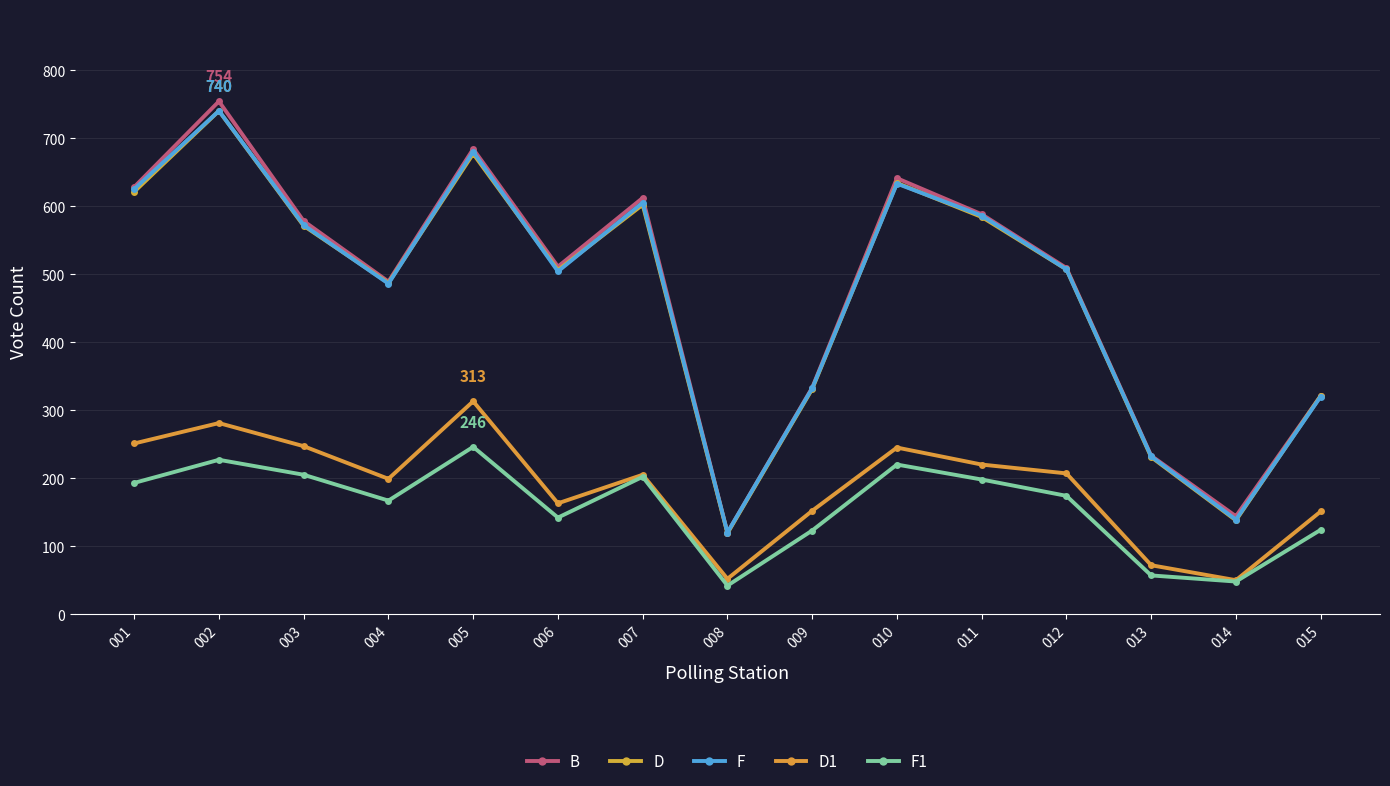

What is the sum of all D values?

7069